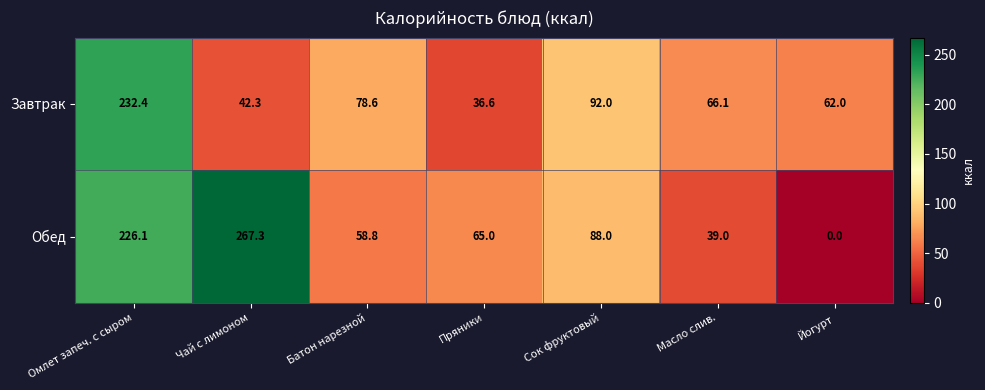

What is the difference between the Обед values at Пряники and Чай с лимоном?

202.3